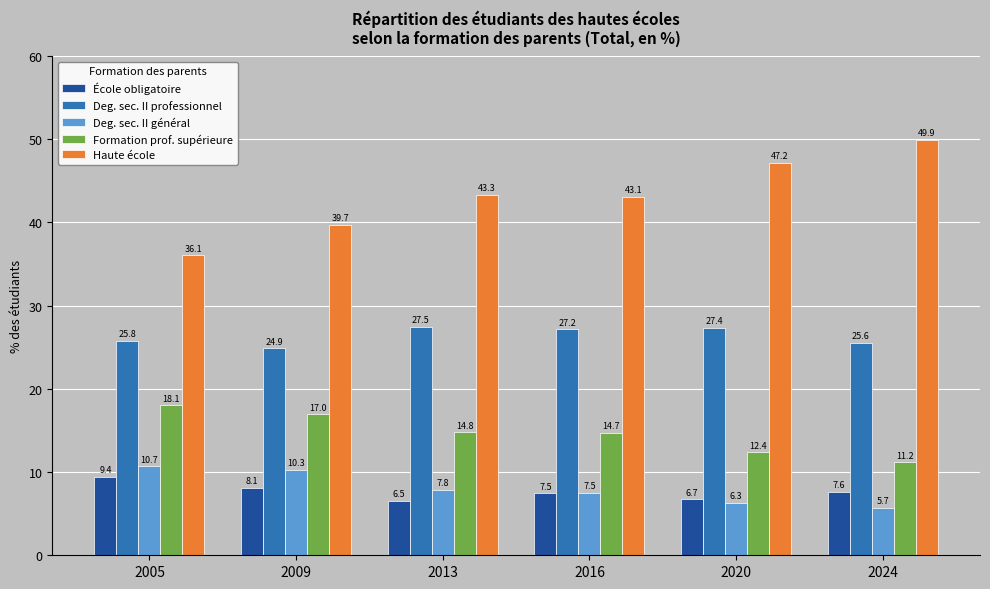

What is the sum of all Deg. sec. II professionnel values?

158.3